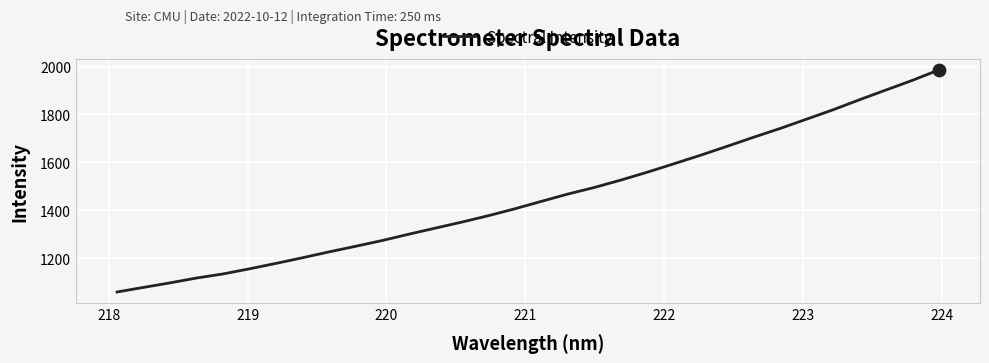

What is the smallest value displayed?

1058.8